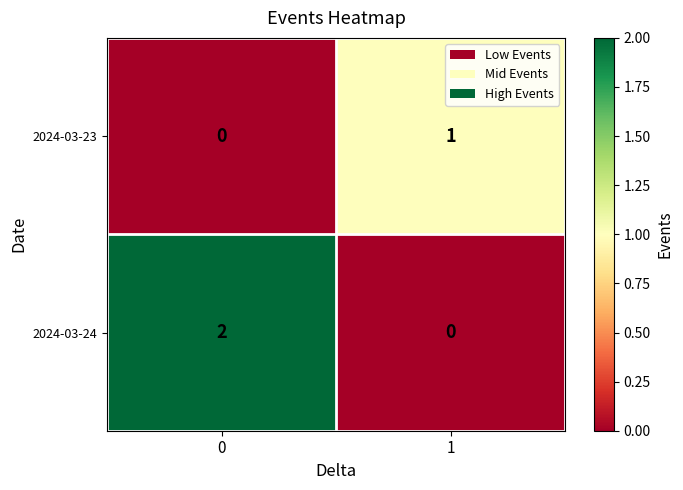

The 2024-03-23 series shows 0 at 0. True or false?

True